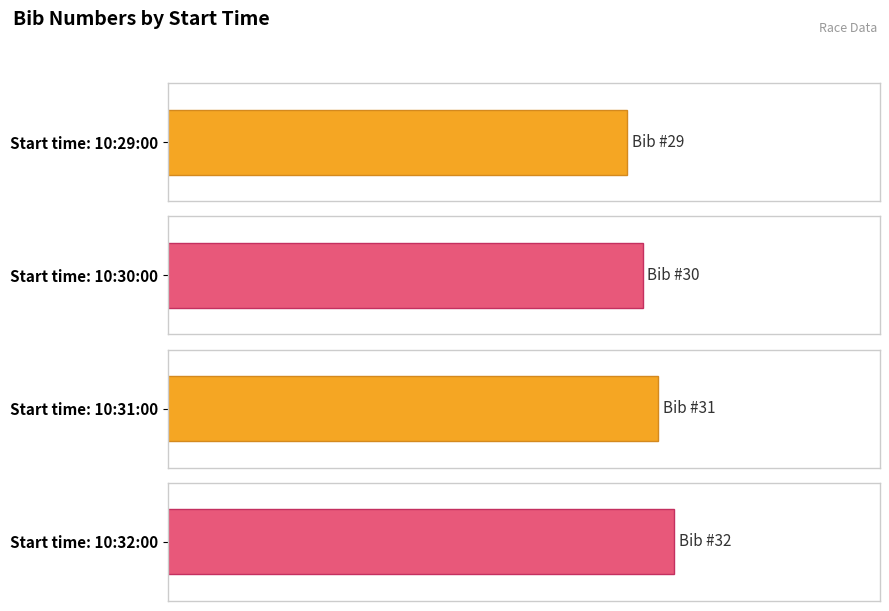

Between 10:29:00 and 10:32:00, which is larger?

10:32:00